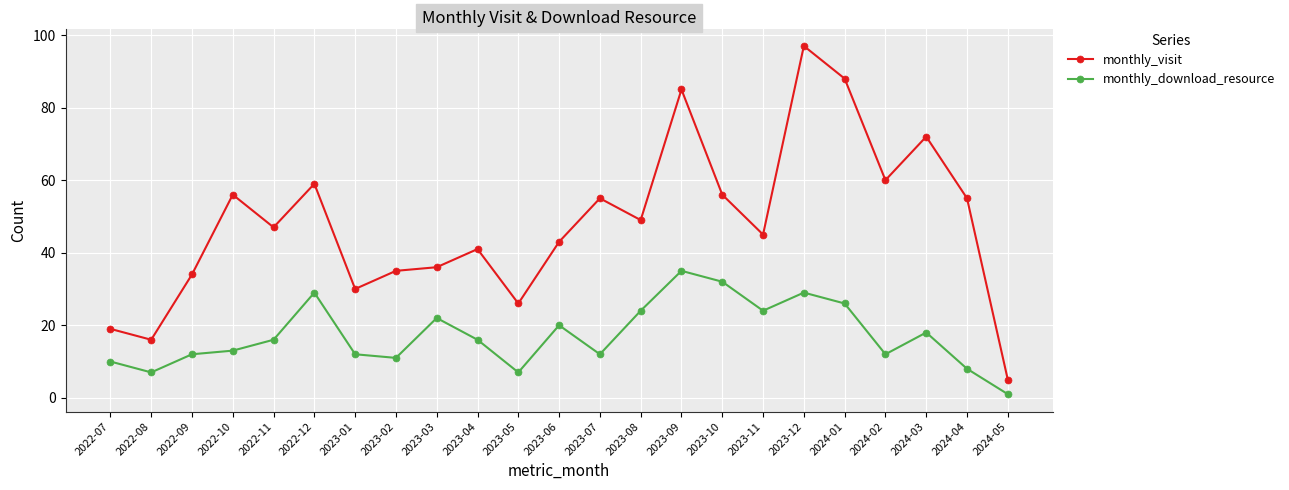

How many data points does each series have?

23